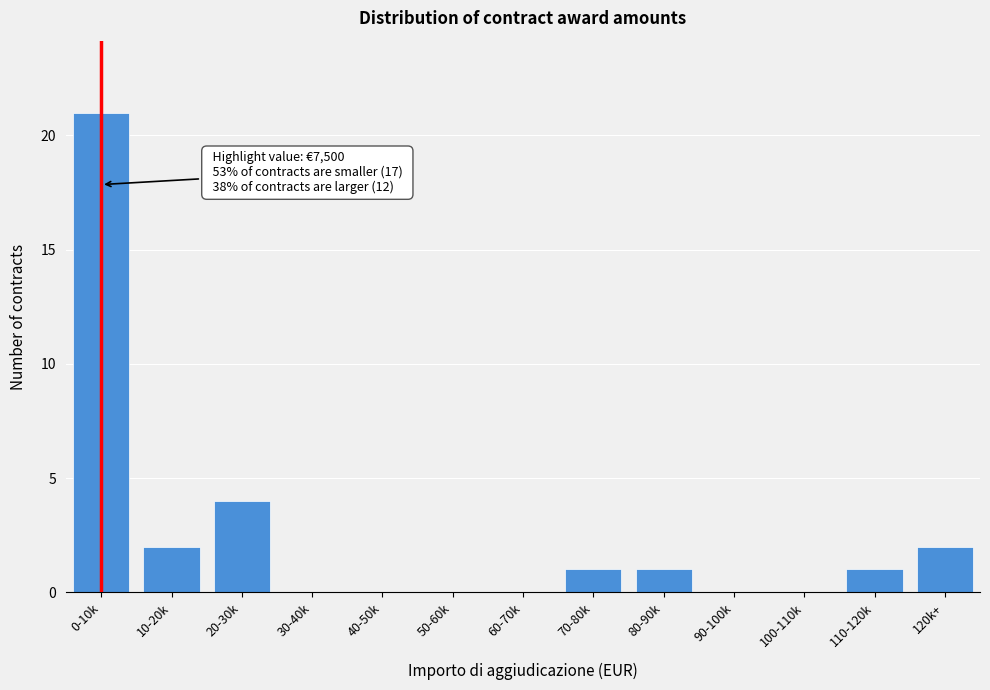

Reading left to right, list all the values displayed in this chart.

0-10k=21	10-20k=2	20-30k=4	30-40k=0	40-50k=0	50-60k=0	60-70k=0	70-80k=1	80-90k=1	90-100k=0	100-110k=0	110-120k=1	120k+=2